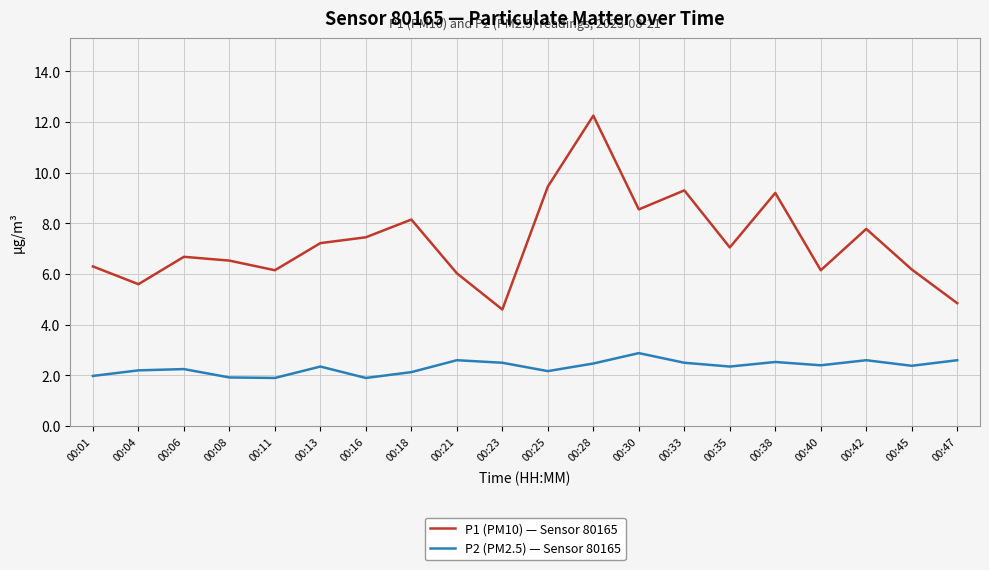

True or false: P1 (PM10) — Sensor 80165 and P2 (PM2.5) — Sensor 80165 cross at least once.

False